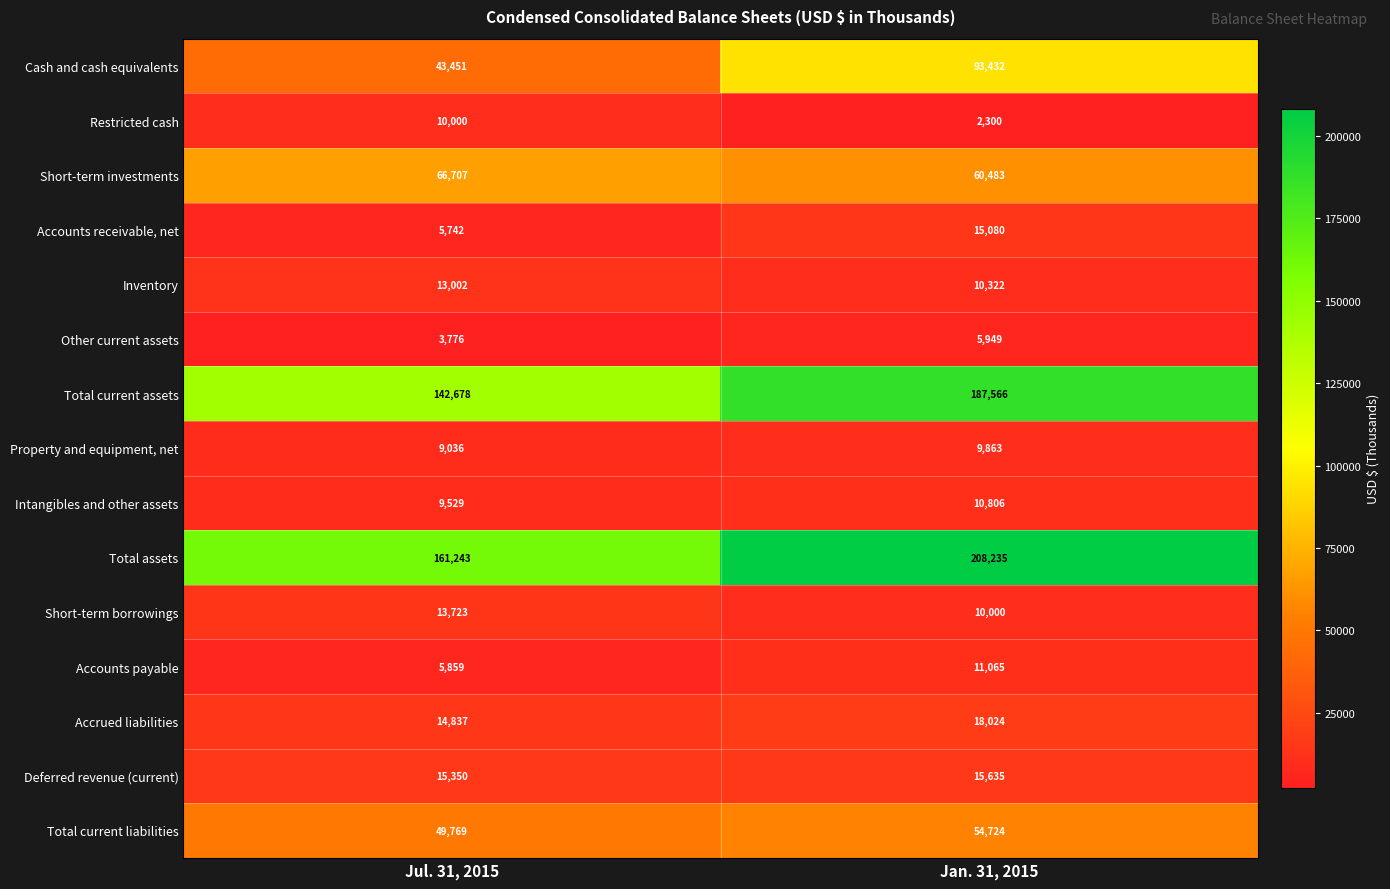

What value does the Other current assets series have at Jul. 31, 2015, to the nearest 100?

3800